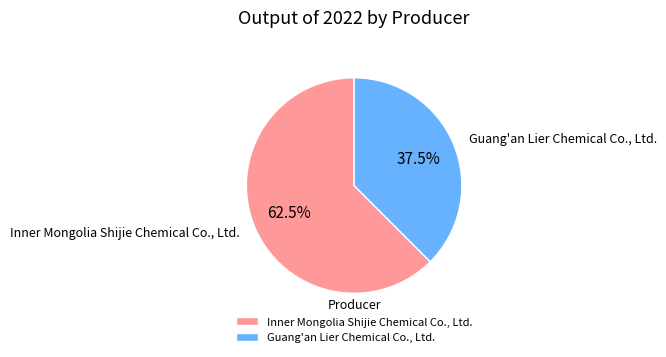

What is the ratio of the value at Inner Mongolia Shijie Chemical Co., Ltd. to the value at Guang'an Lier Chemical Co., Ltd.?

1.7